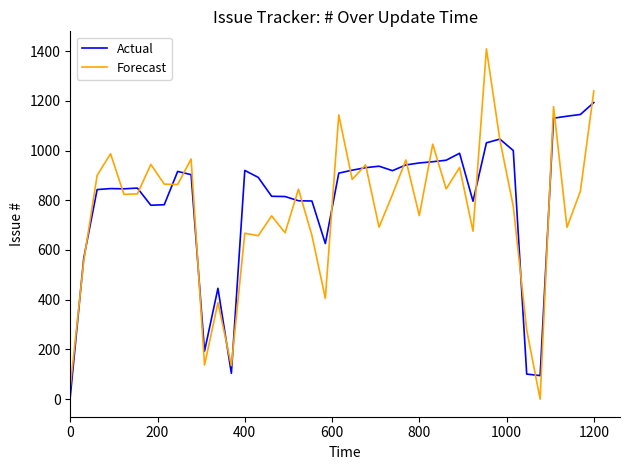

How many distinct data groups are displayed?

2